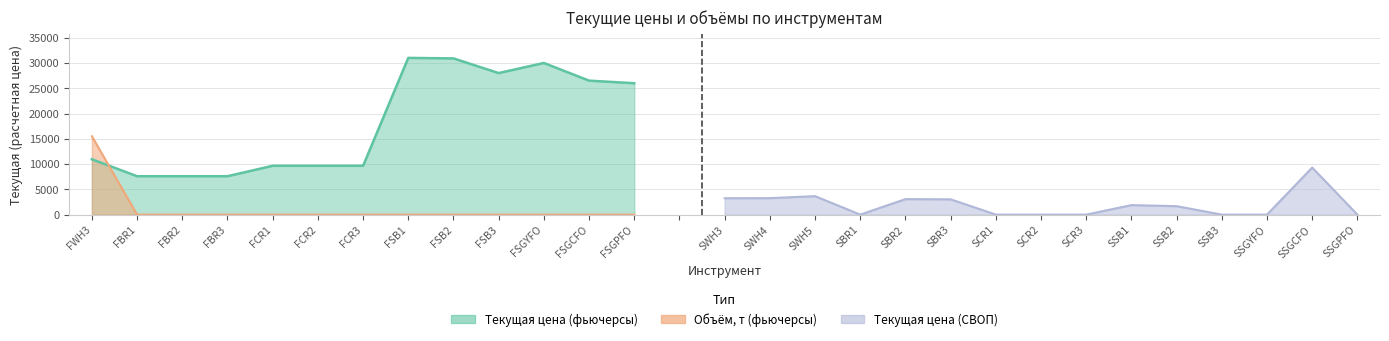

Does the chart have visible grid lines?

Yes